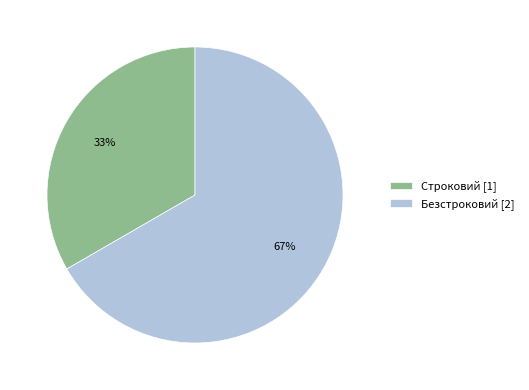

Is it true that Строковий is 39% of the pie?

False